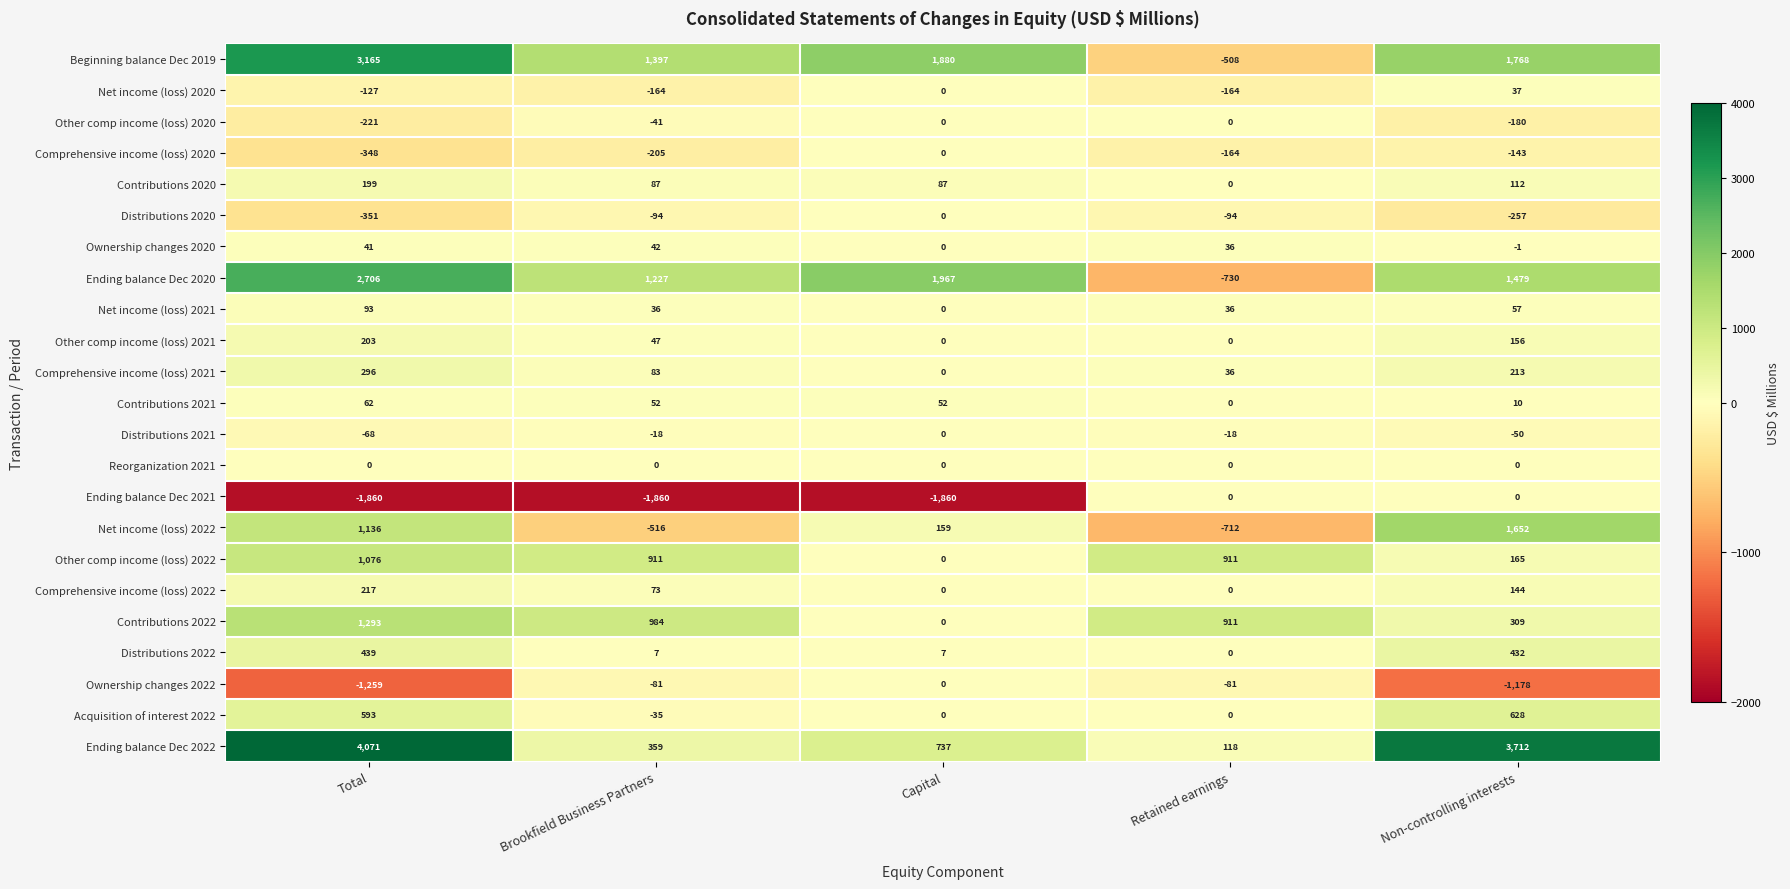

The value of Contributions 2021 at Brookfield Business Partners is 52. True or false?

True